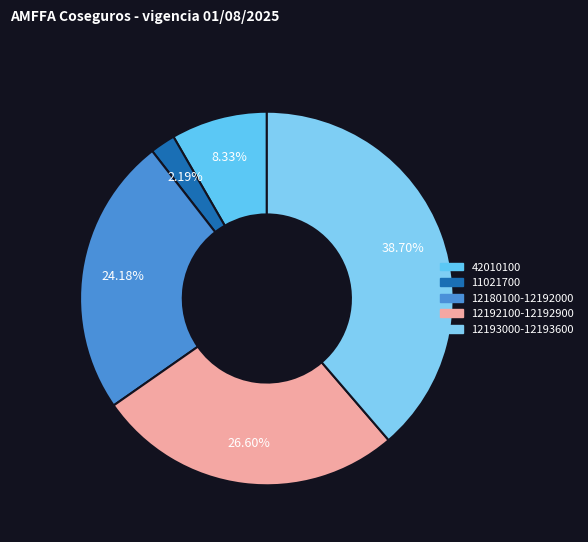

How many slices are in this pie chart?

5